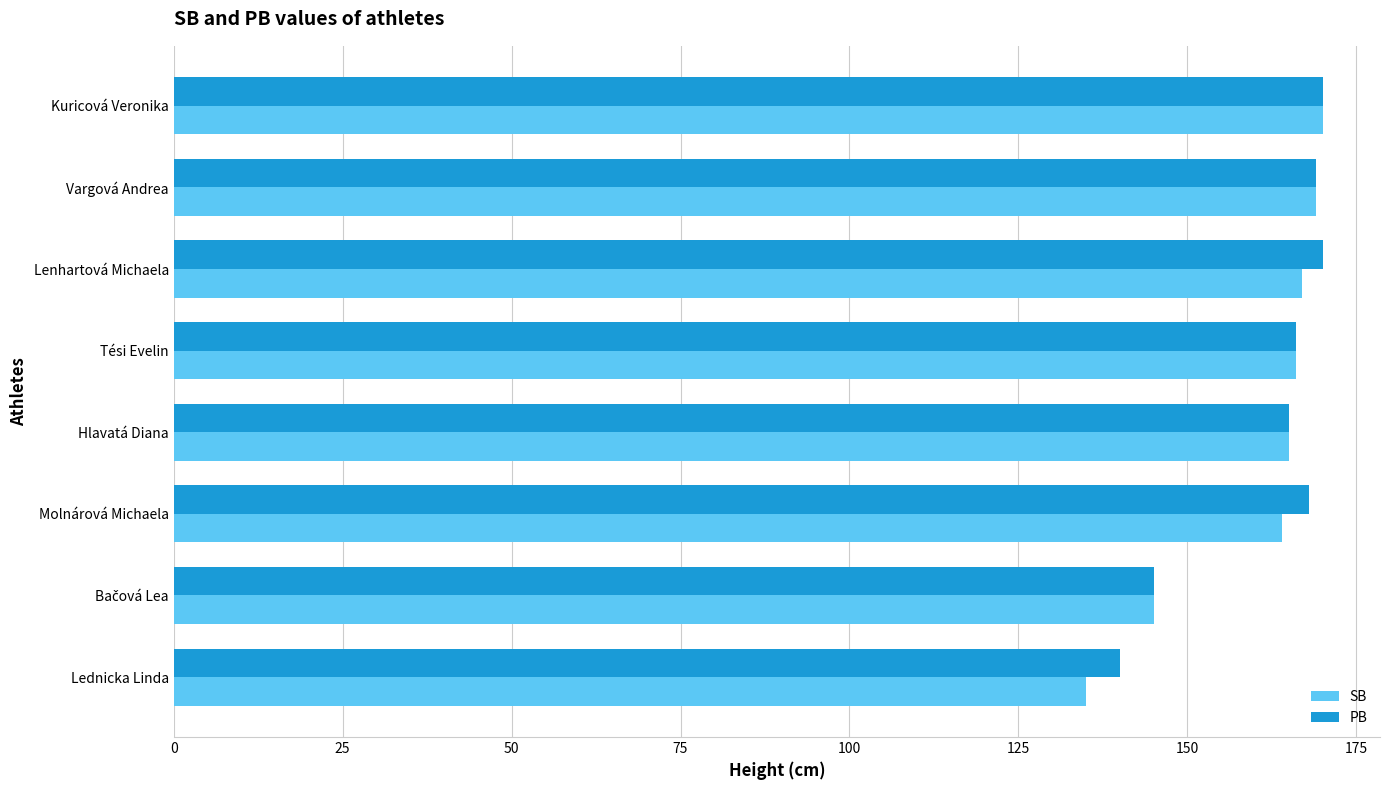

What is the highest value of the PB series?

170